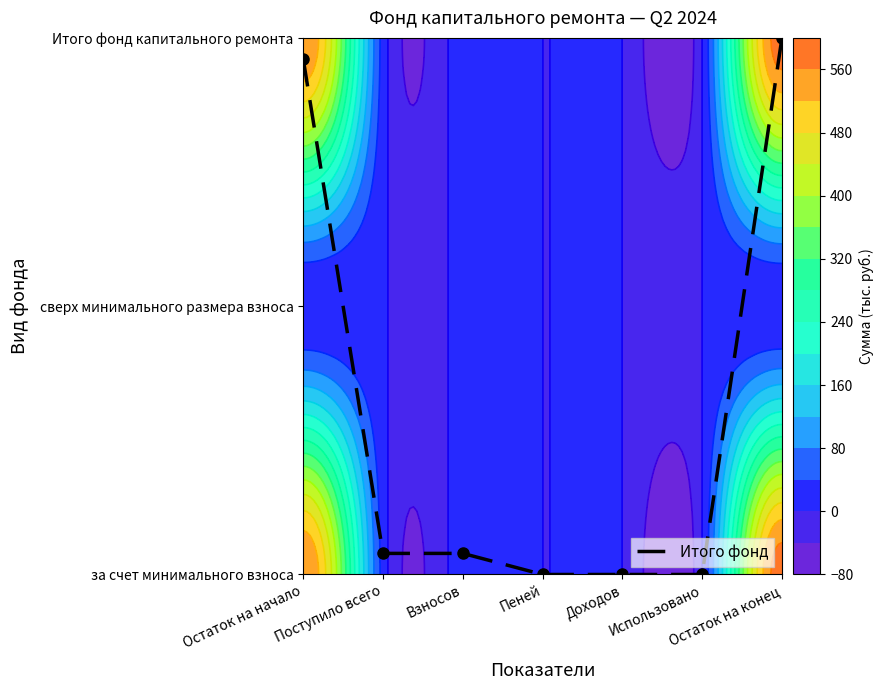

What is the sum of all values?

4.1